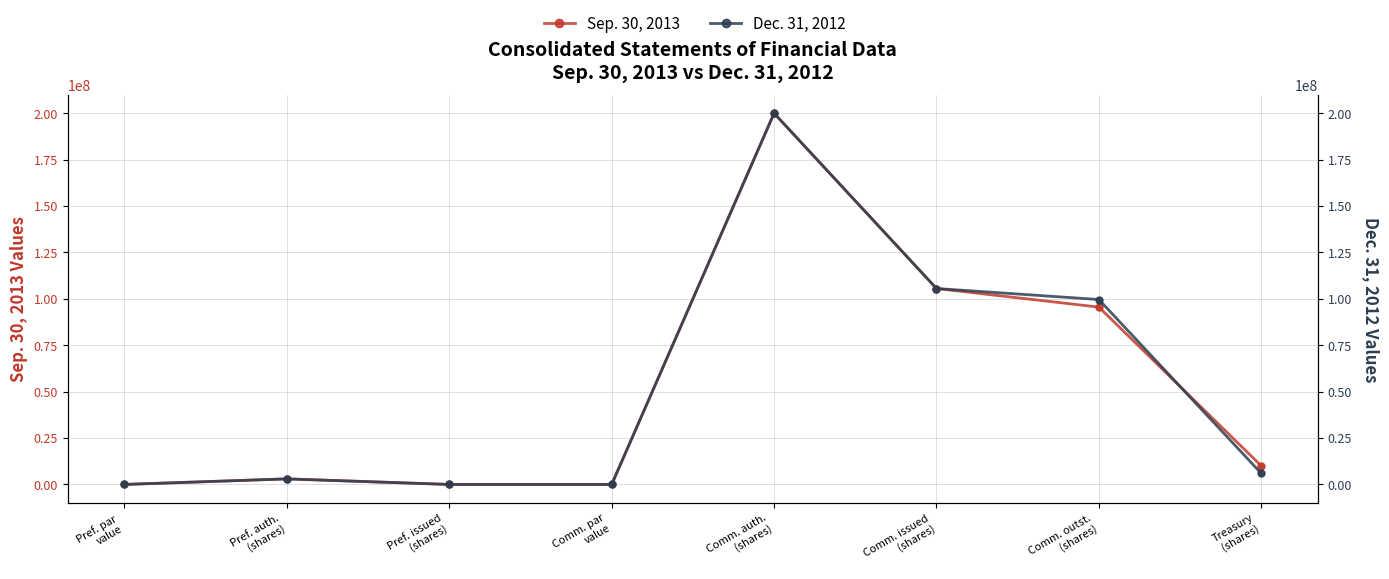

At how many categories does at least one series exceed 41244812?

3